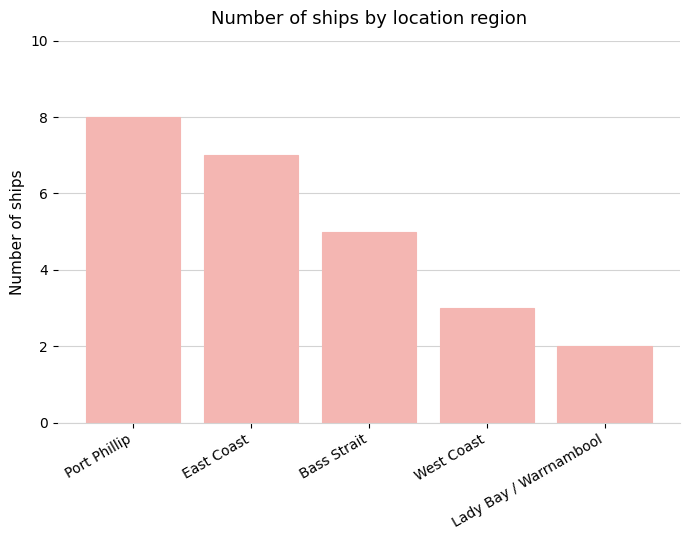

What is the smallest value displayed?

2